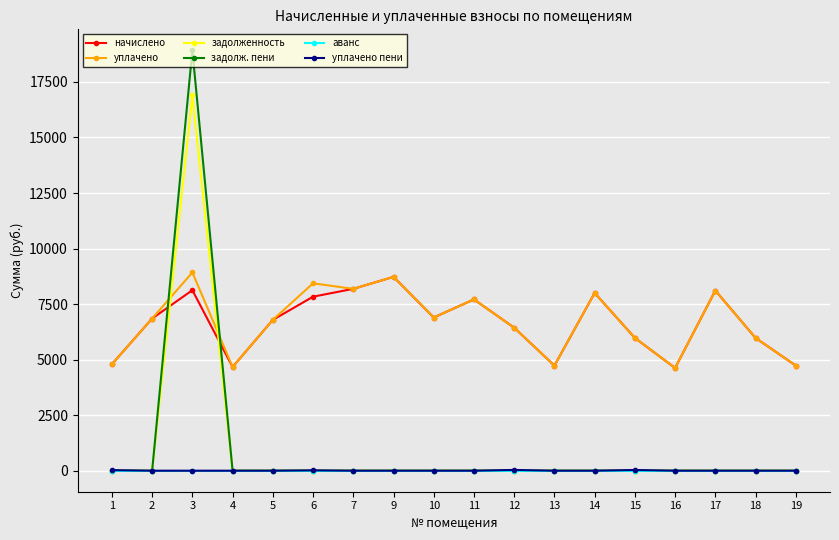

The value of задолженность at 18 is -6102.6. True or false?

False